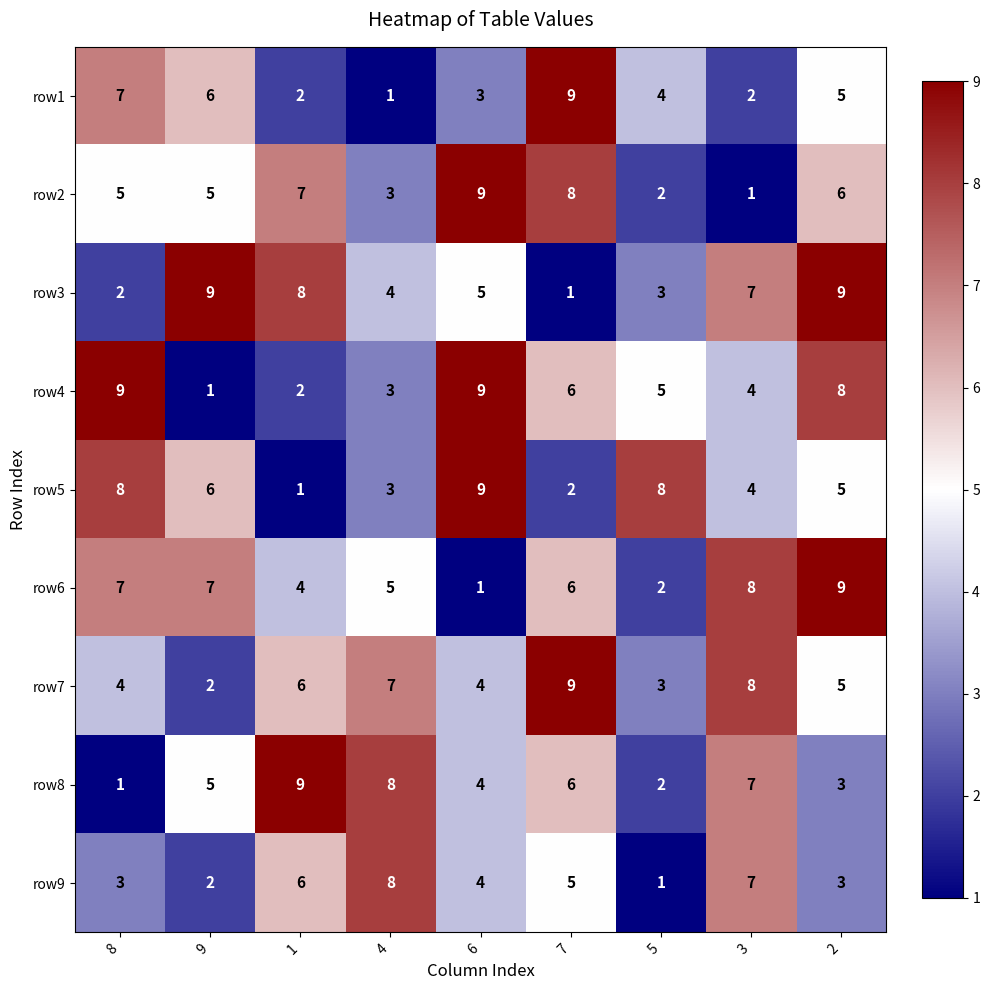

What is the minimum value shown in the chart?

1